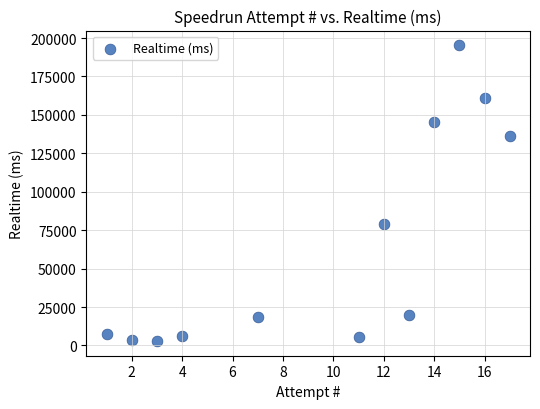

What is the average X value?

10